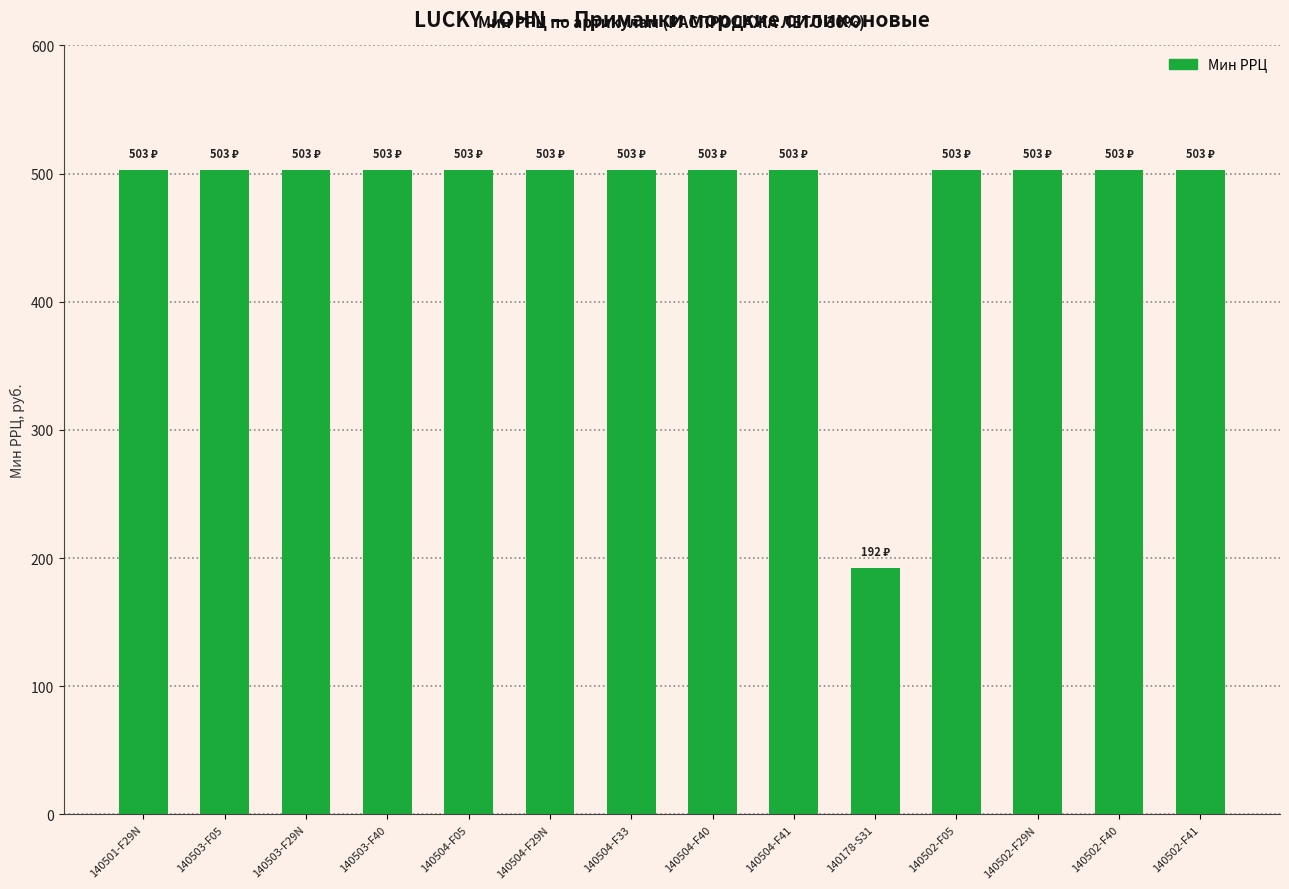

What is the average value?

481